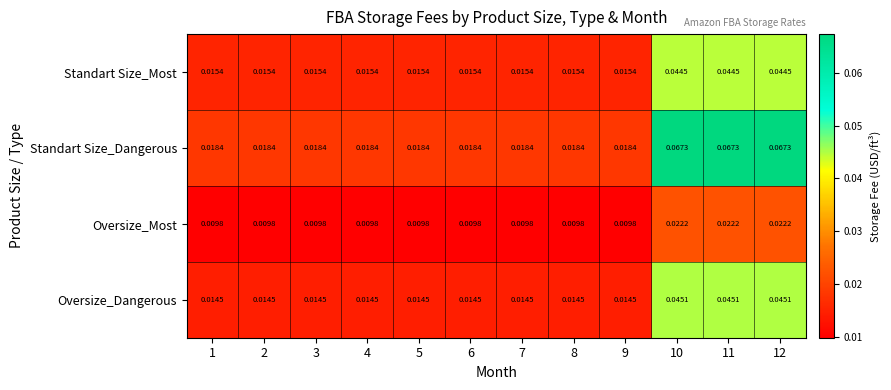

Which series has the largest total across all categories?

Standart Size_Dangerous